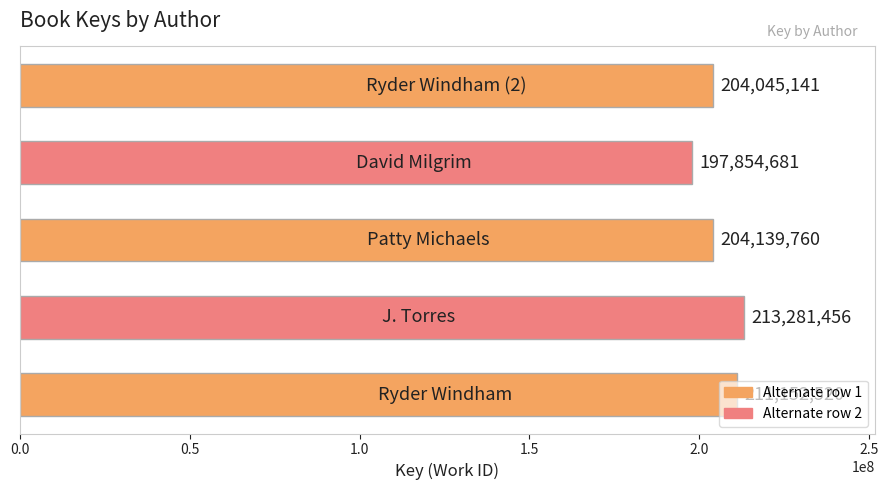

What is the minimum value shown in the chart?

197854681